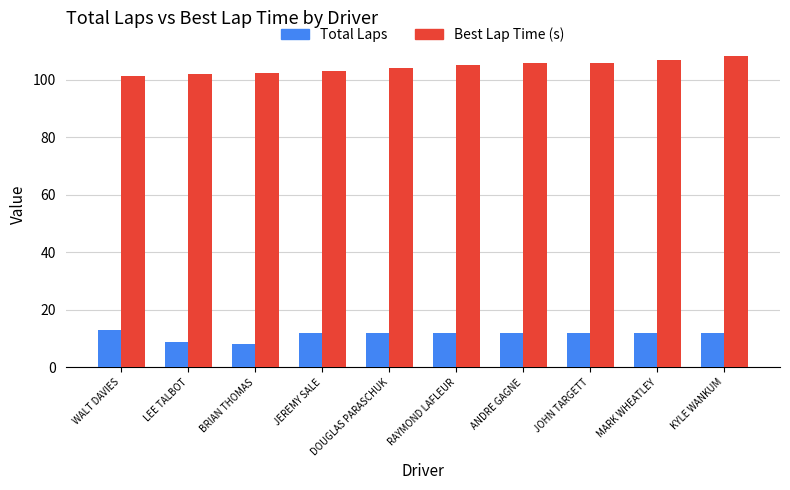

Is the value of Total Laps at MARK WHEATLEY greater than the value of Best Lap Time (s) at WALT DAVIES?

No